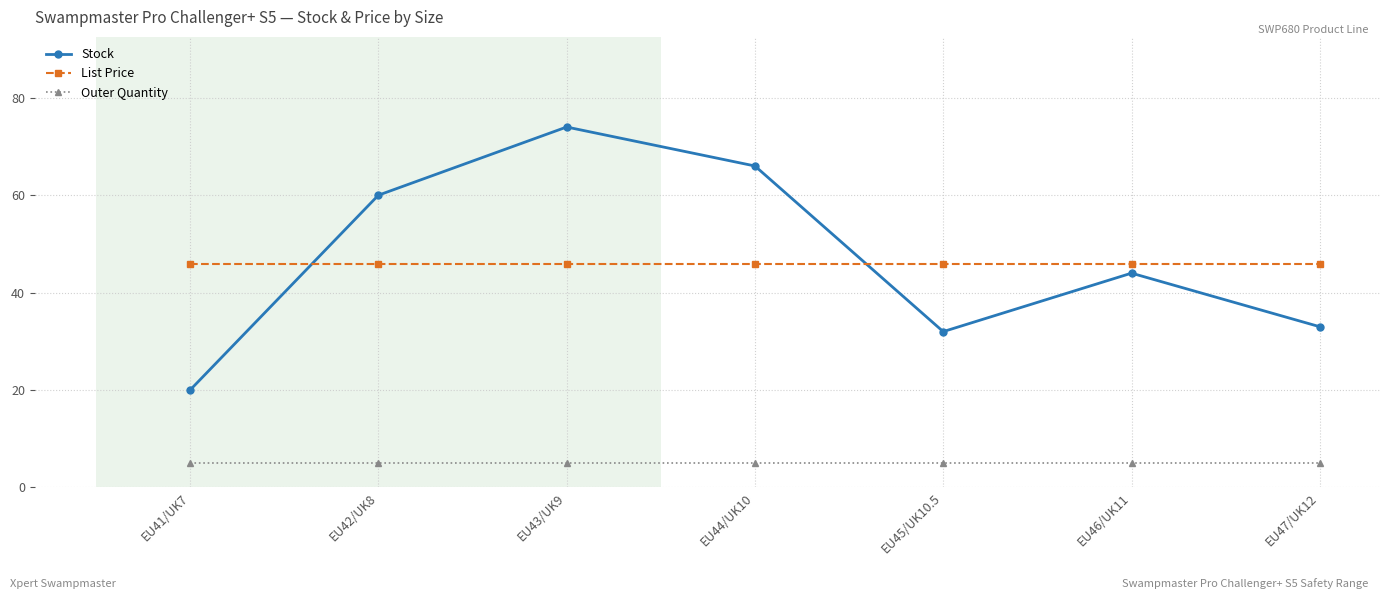

Reading left to right, extract all data points from this chart.

Stock: 20.0	60.0	74.0	66.0	32.0	44.0	33.0
List Price: 46.0	46.0	46.0	46.0	46.0	46.0	46.0
Outer Quantity: 5.0	5.0	5.0	5.0	5.0	5.0	5.0